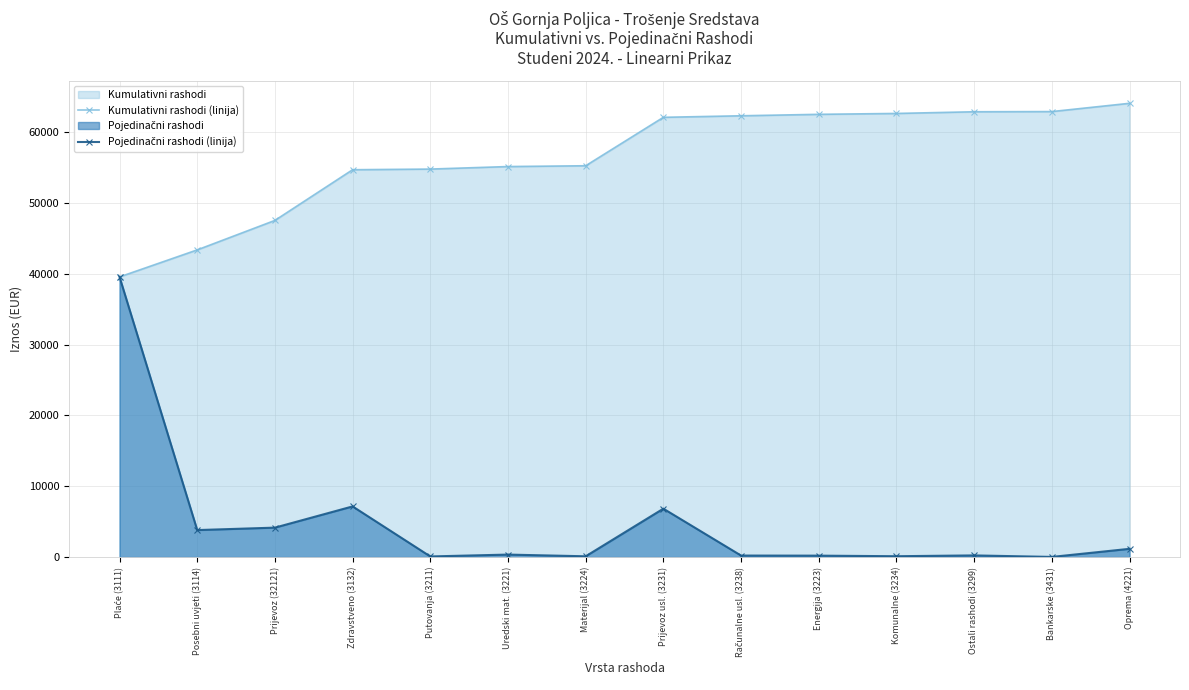

Read the Kumulativni rashodi (linija) value at Plaće (3111).

39548.5